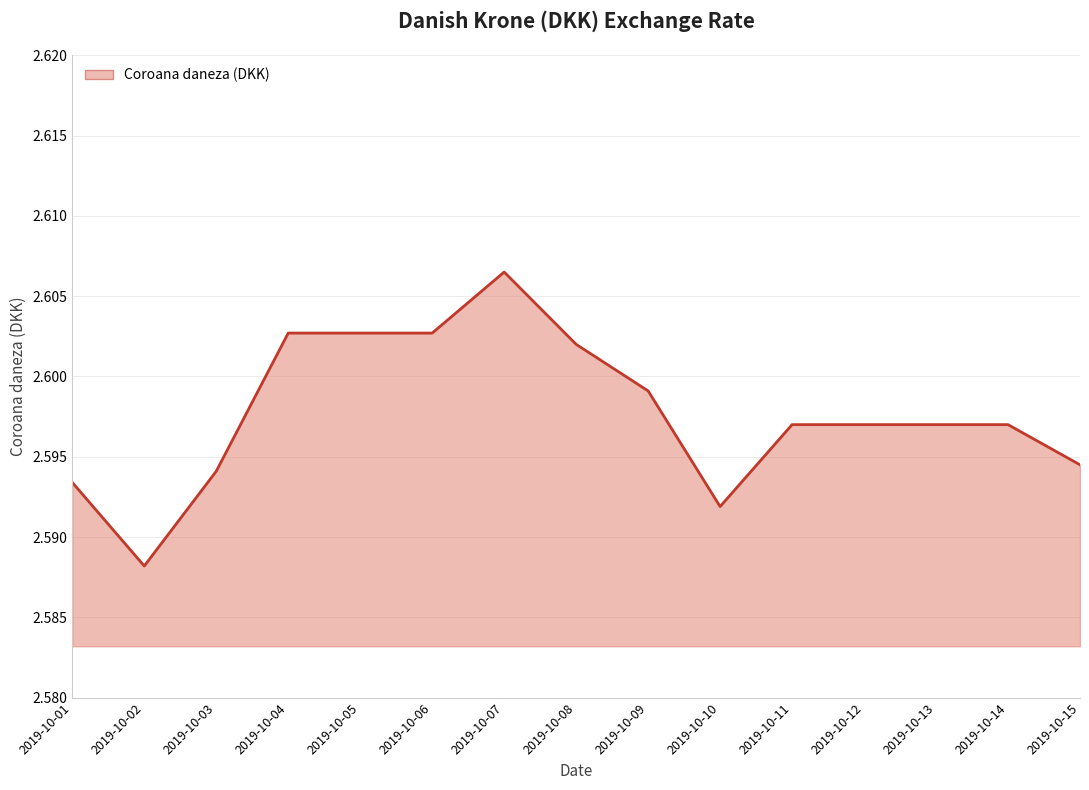

Between 2019-10-06 and 2019-10-12, which is larger?

2019-10-06